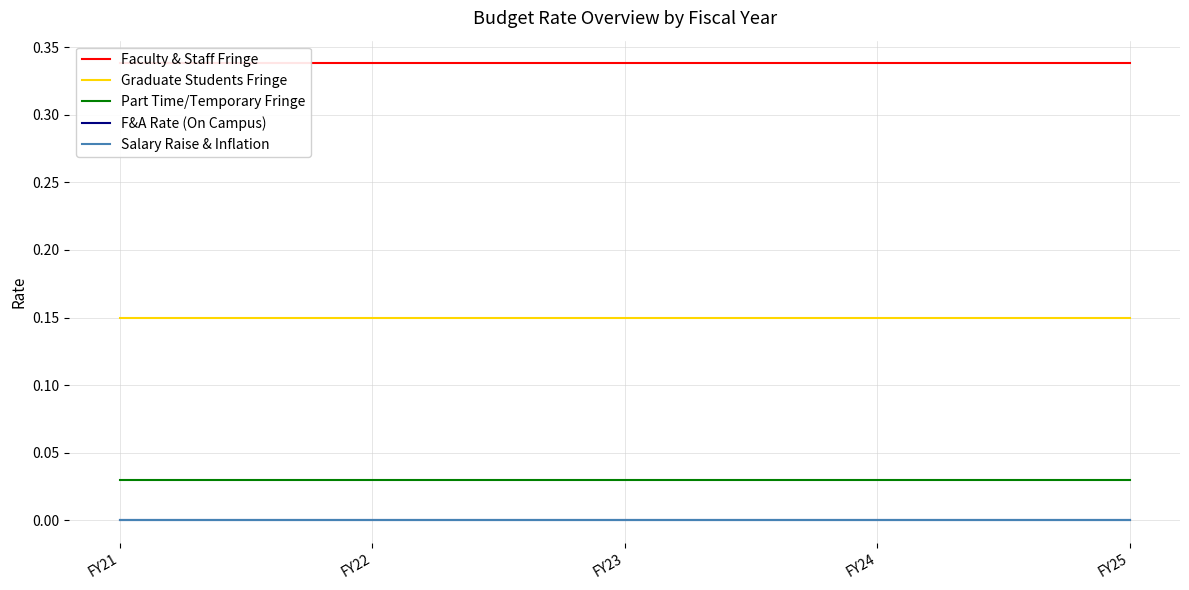

How many categories are shown in the chart?

5